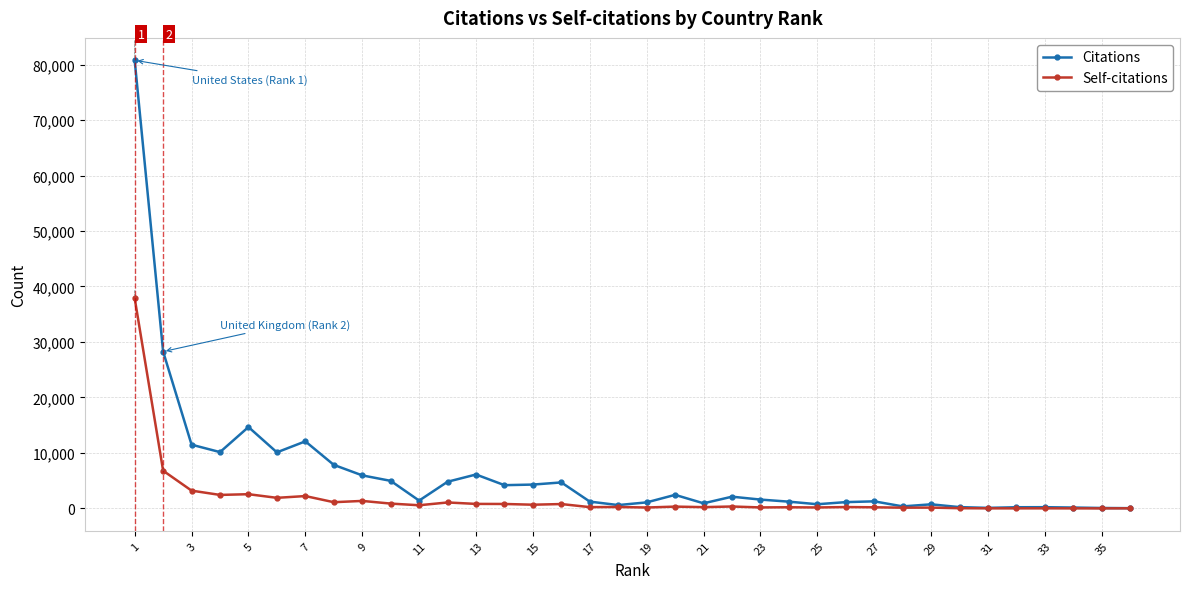

Which series has the largest total across all categories?

Citations